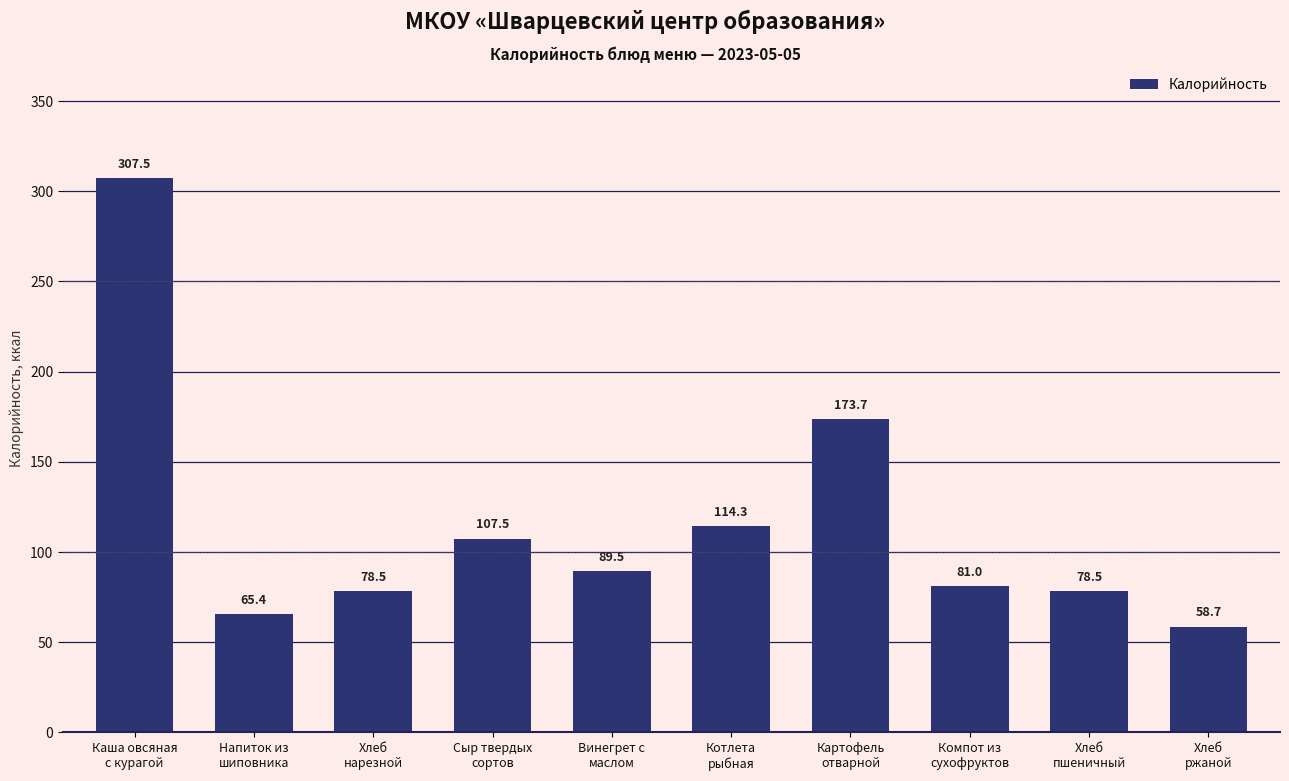

What is the greatest value displayed?

307.5